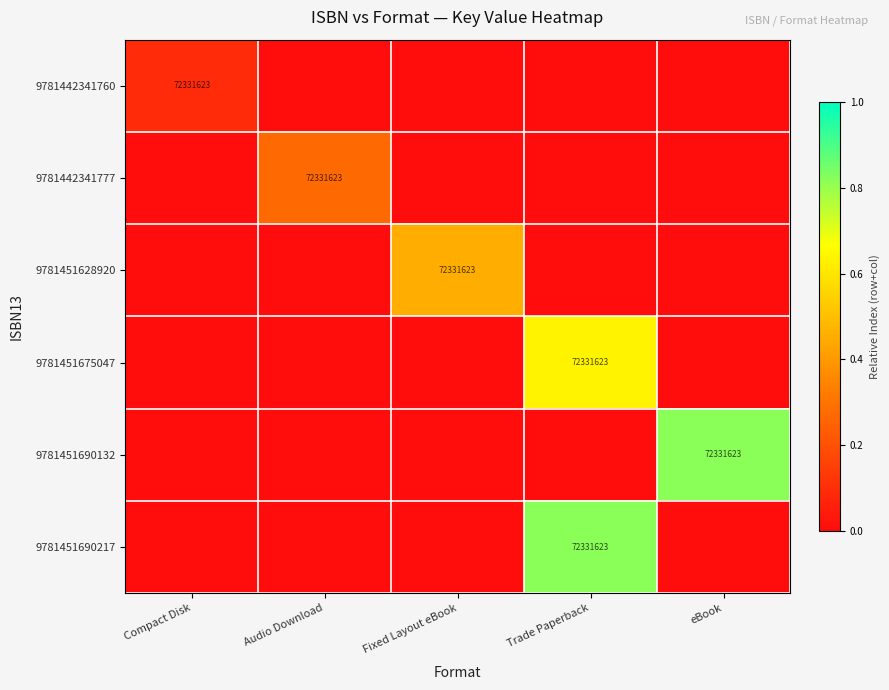

True or false: 9781442341777 has a value of 123117540 at Audio Download.

False